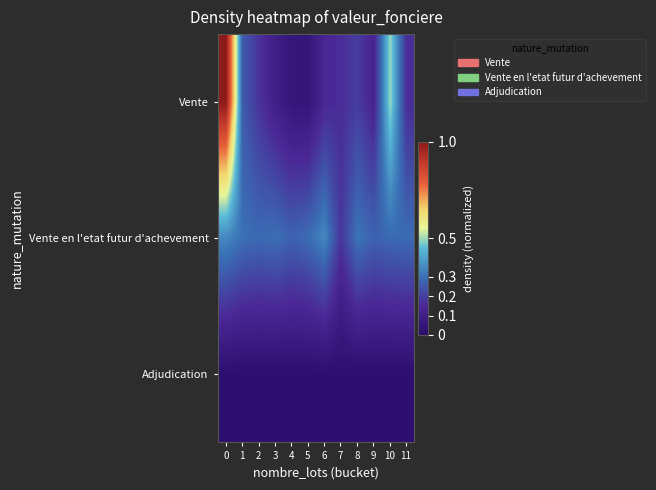

Which series has the widest spread of values?

Vente